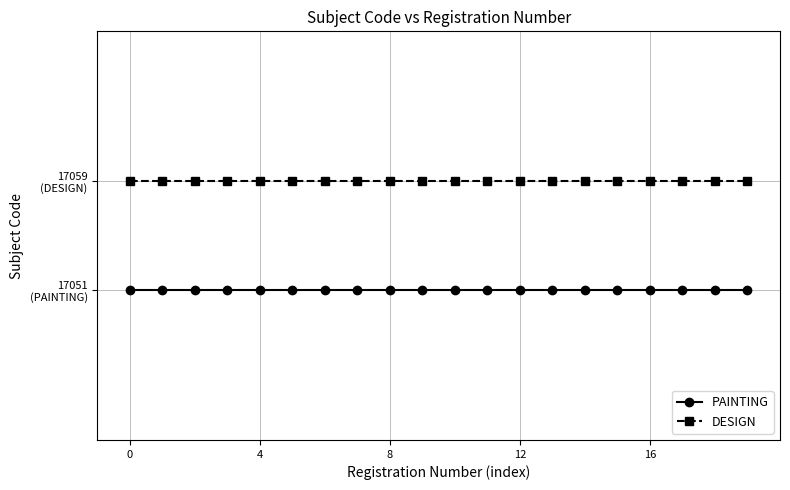

What are all the series names shown in the legend?

PAINTING, DESIGN